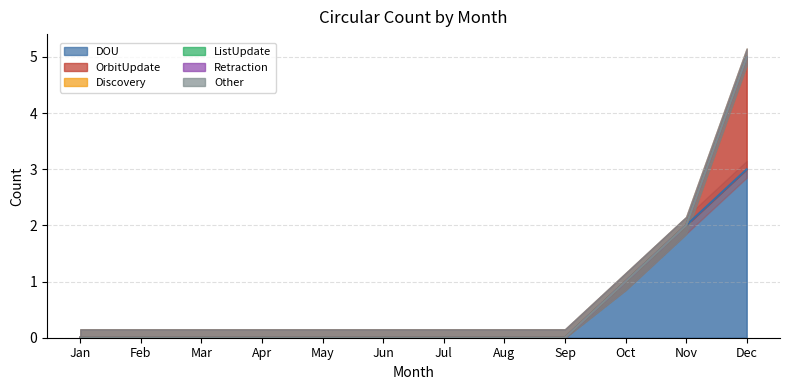

True or false: Retraction and OrbitUpdate cross at least once.

False